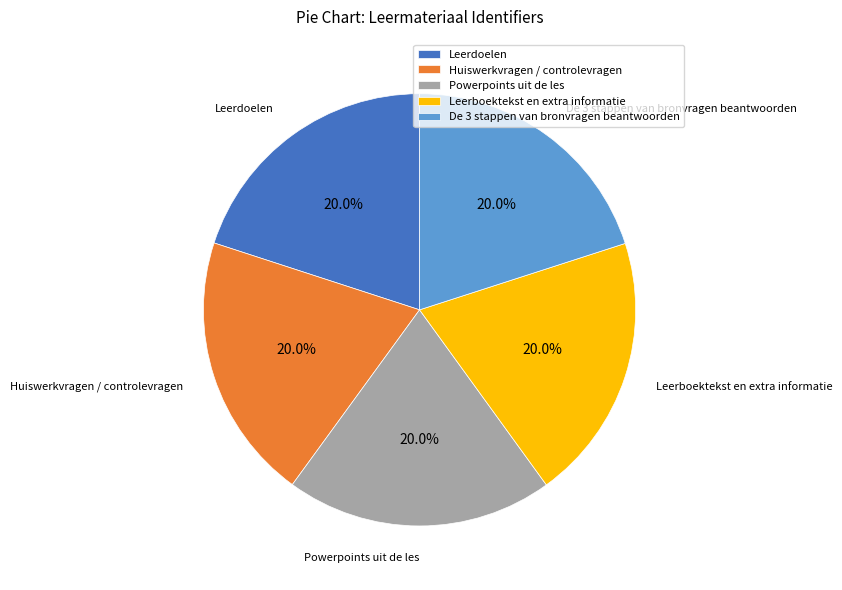

How many slices are in this pie chart?

5